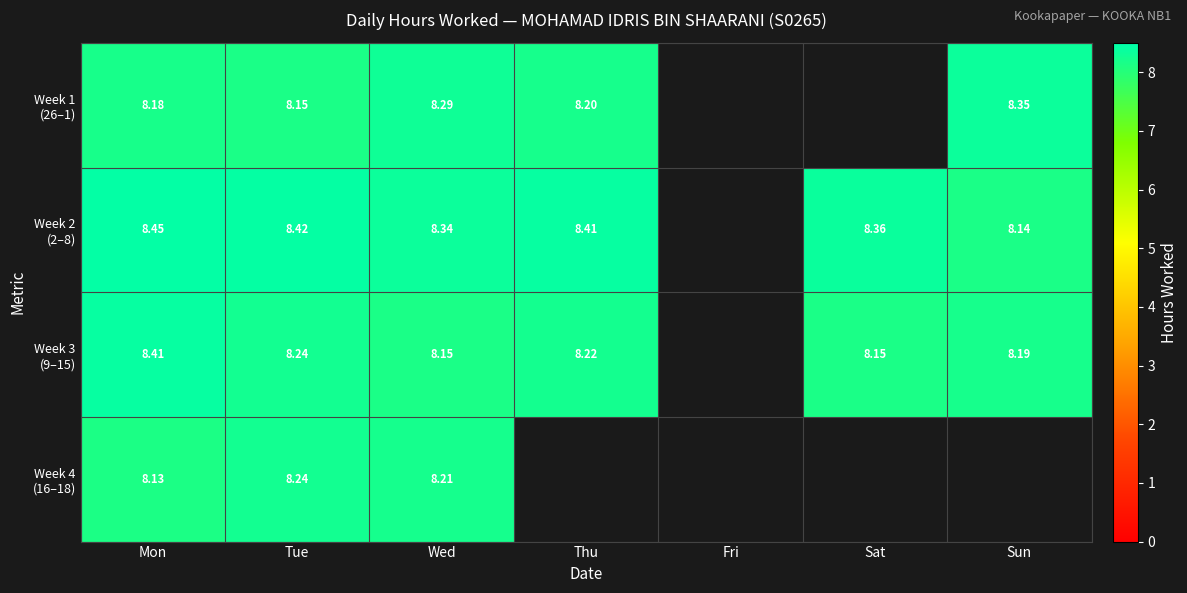

Which label corresponds to the largest value in the chart?

Mon